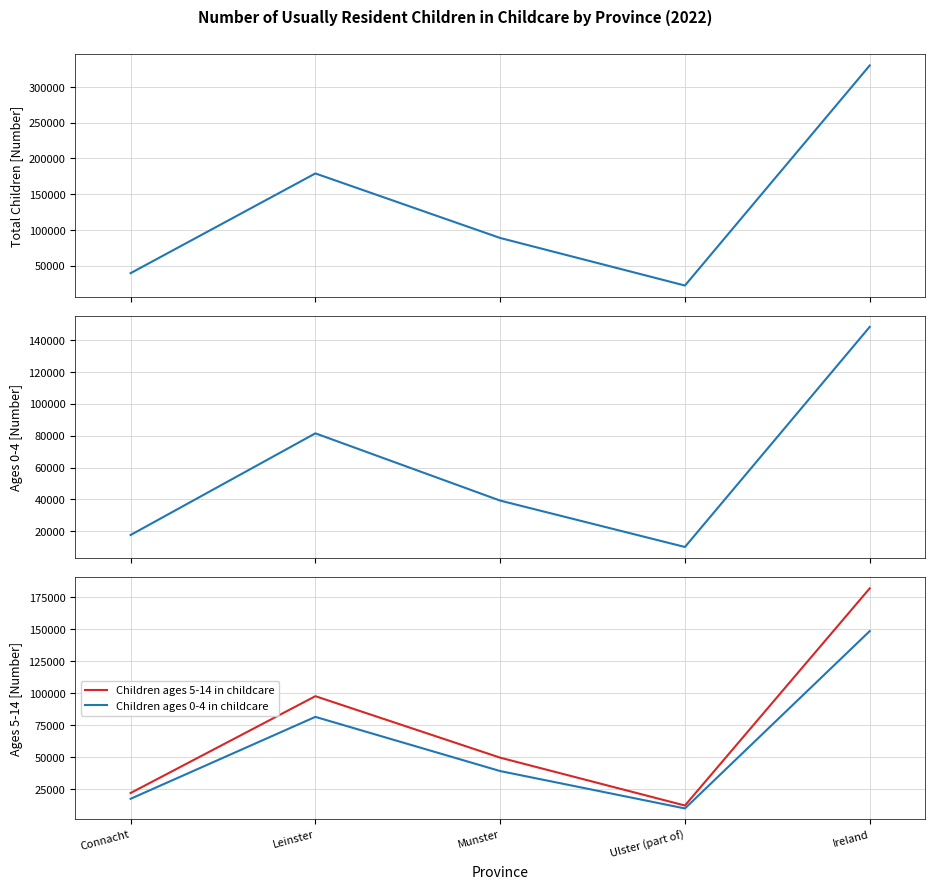

What is the label of the 5th point from the right?

Connacht